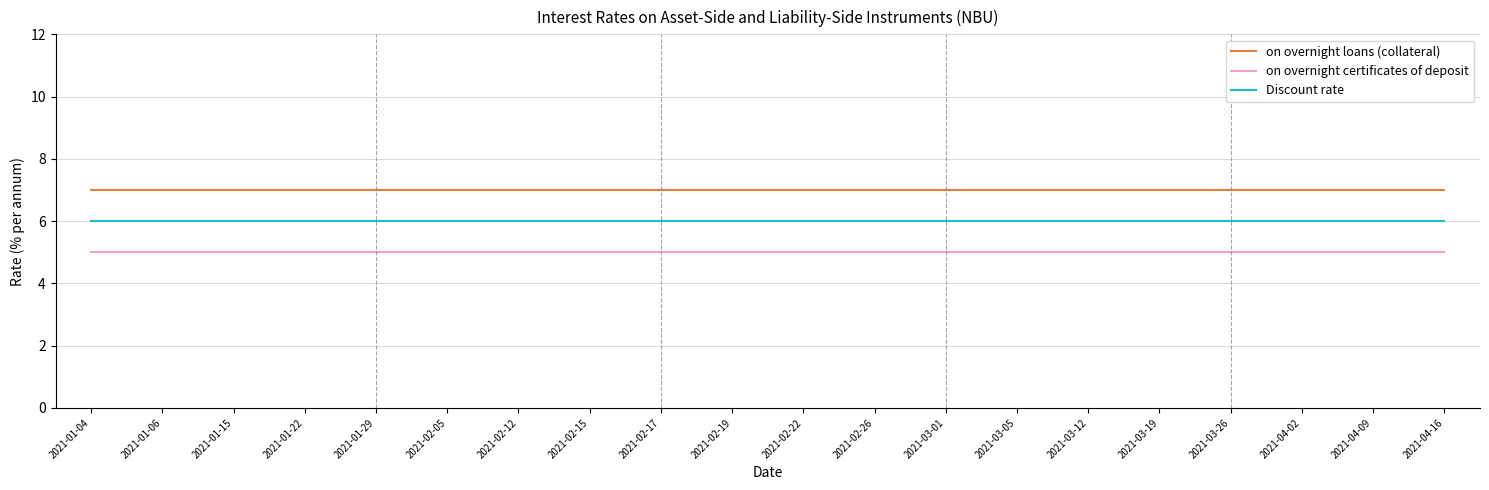

Does the chart display data point markers on the line(s)?

No